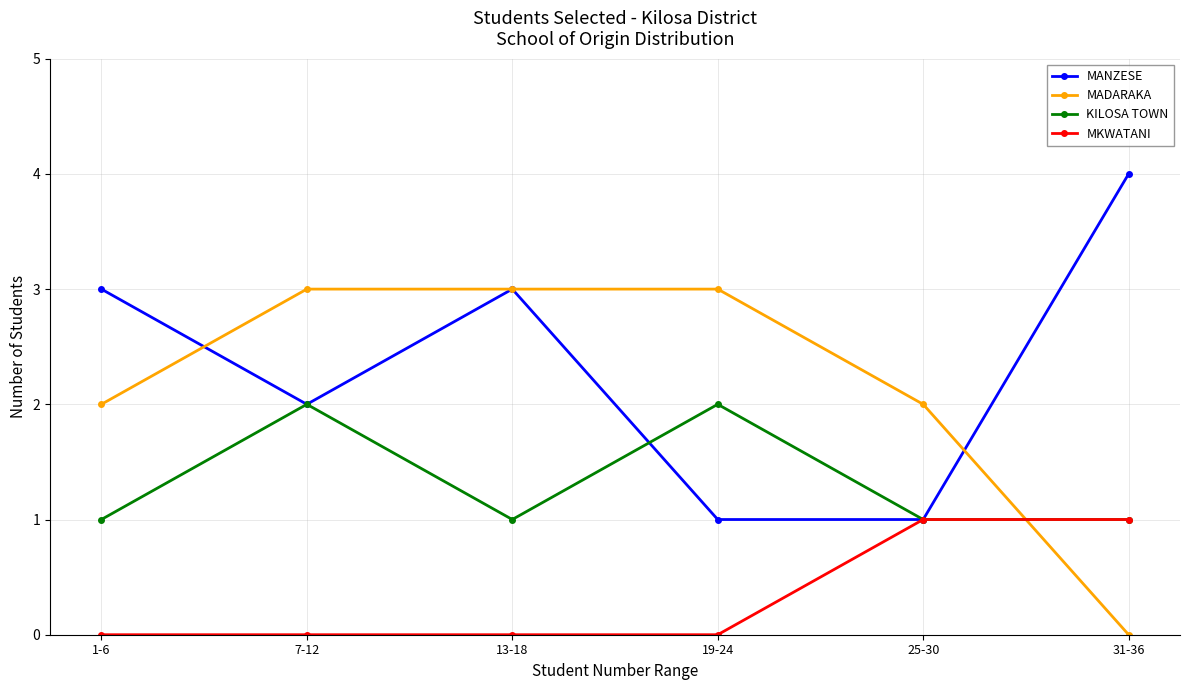

Reading left to right, transcribe all the data shown in this chart.

MANZESE: 1-6=3	7-12=2	13-18=3	19-24=1	25-30=1	31-36=4
MADARAKA: 1-6=2	7-12=3	13-18=3	19-24=3	25-30=2	31-36=0
KILOSA TOWN: 1-6=1	7-12=2	13-18=1	19-24=2	25-30=1	31-36=1
MKWATANI: 1-6=0	7-12=0	13-18=0	19-24=0	25-30=1	31-36=1